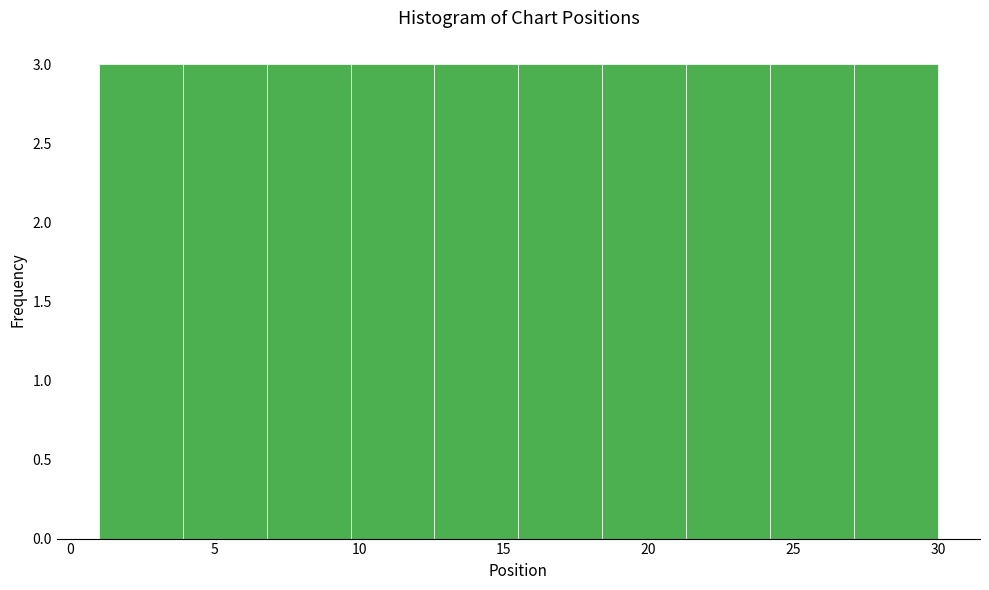

How tall is the bar that spans 21.3 to 24.2 on the x-axis? Neither the bar edges nor the heights are printed on the chart, so give them approximately, as read against the axes.

3